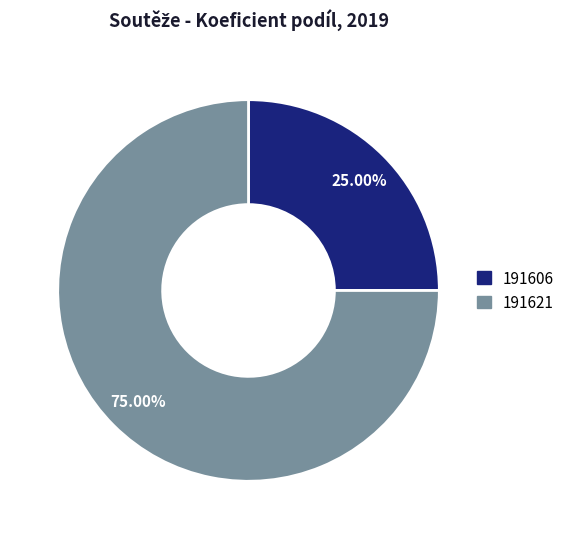

Is it true that 191621 is 75% of the pie?

True